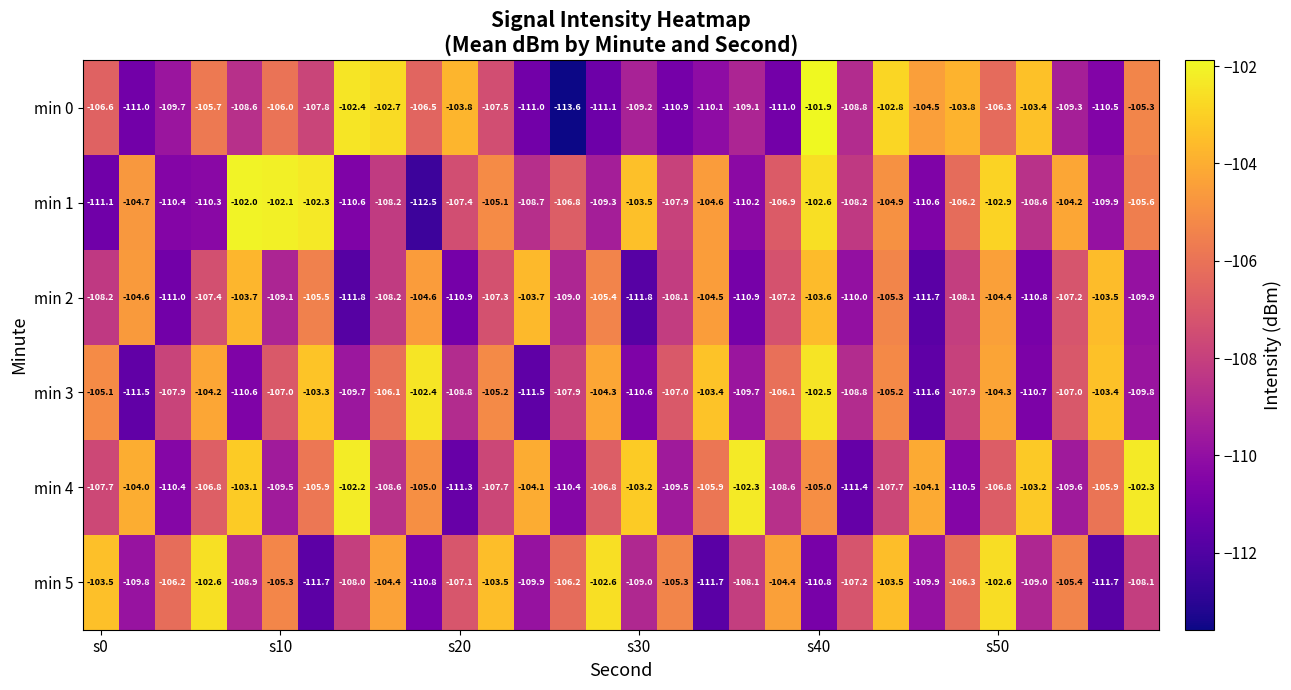

List the series in order of their peak value, lowest first.

min 2, min 5, min 3, min 4, min 1, min 0